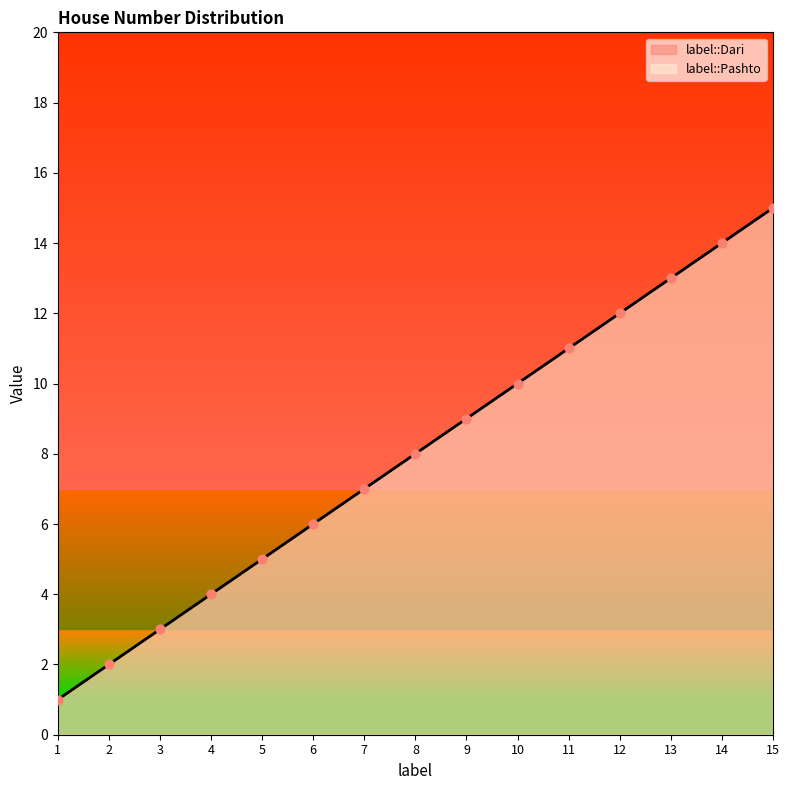

Which series has the largest Y range (max minus min)?

label::Dari